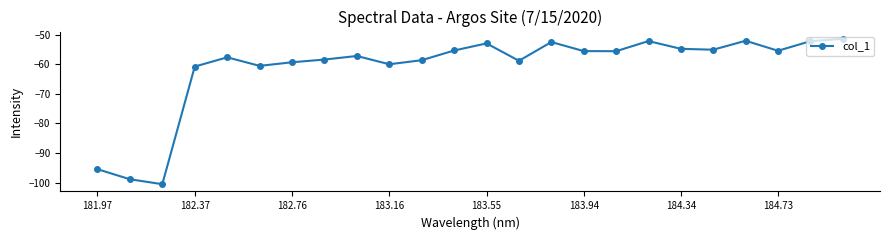

What is the smallest value displayed?

-100.5